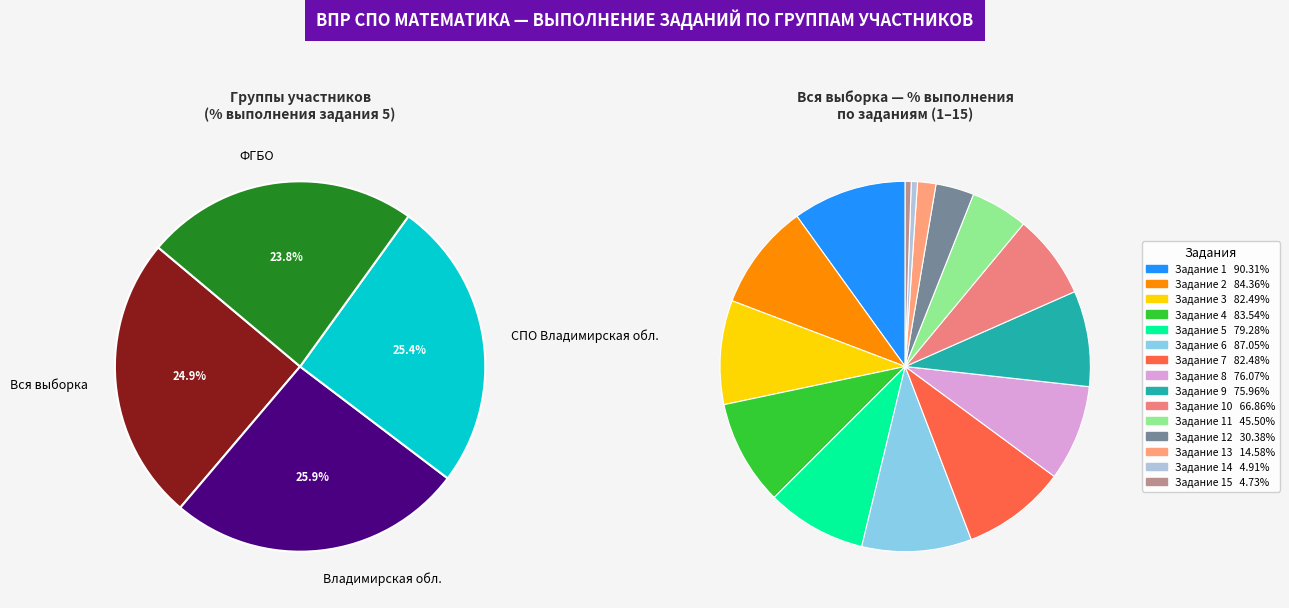

To the nearest percent, what percentage of the pie is 2?

9%